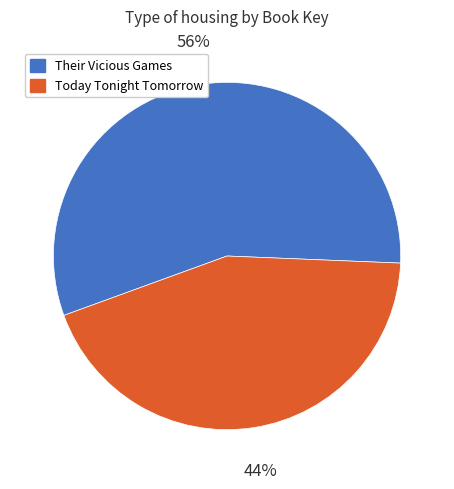

Which category has the smallest portion of the pie?

Today Tonight Tomorrow